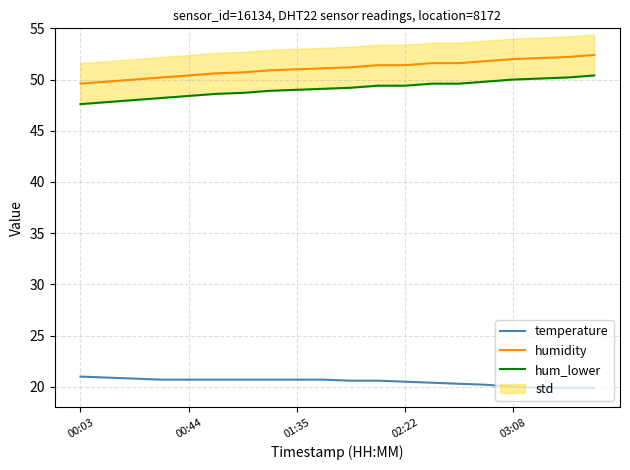

True or false: temperature has a value of 20.7 at 00:44.

True